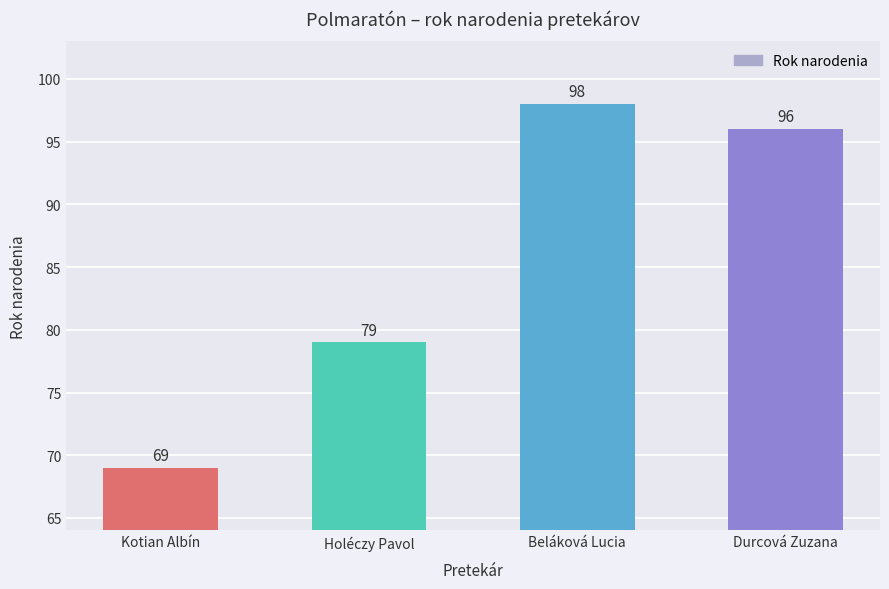

List the labels in order of value, largest first.

Beláková Lucia, Durcová Zuzana, Holéczy Pavol, Kotian Albín